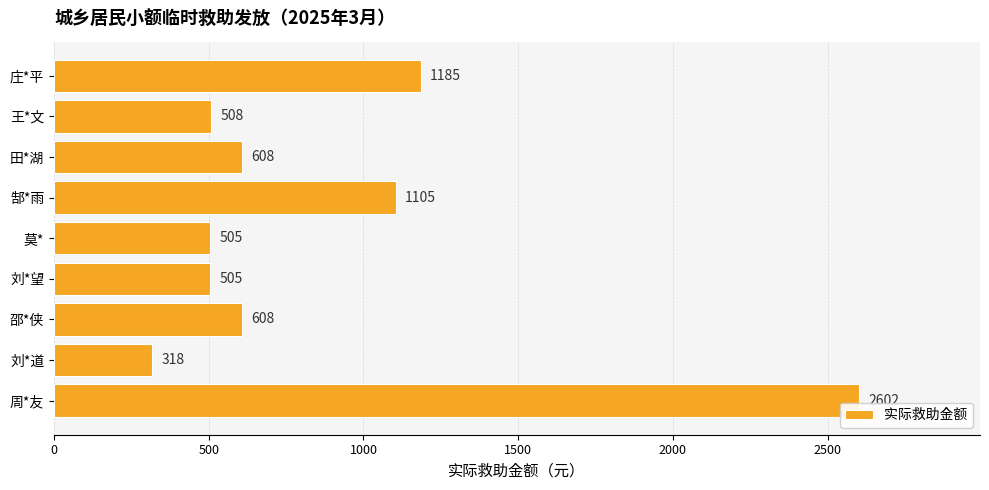

What is the difference between the maximum and minimum values?

2284